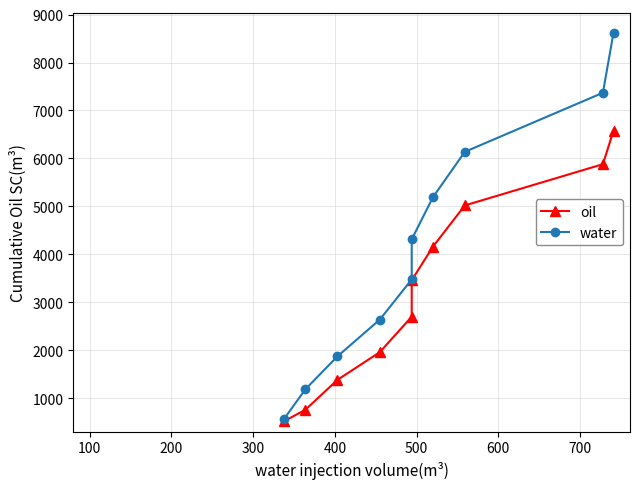

What is the value of the oil point at the 9th from the left?

5880